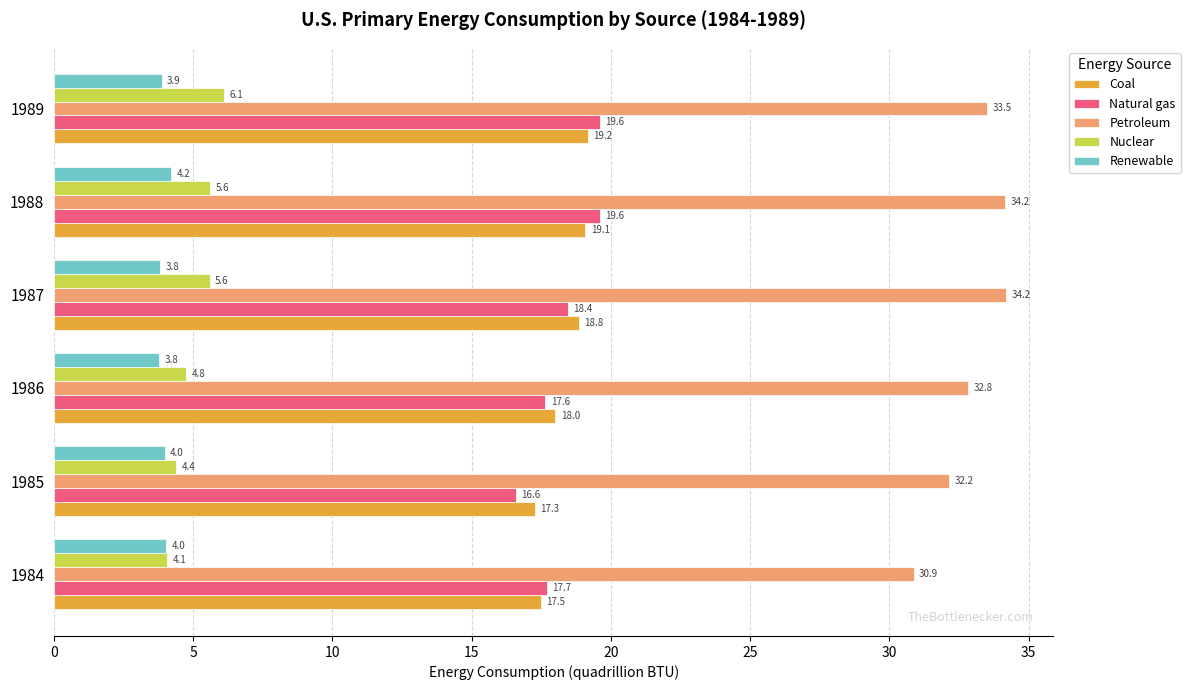

True or false: Nuclear has a value of 5.6 at 1988.

True